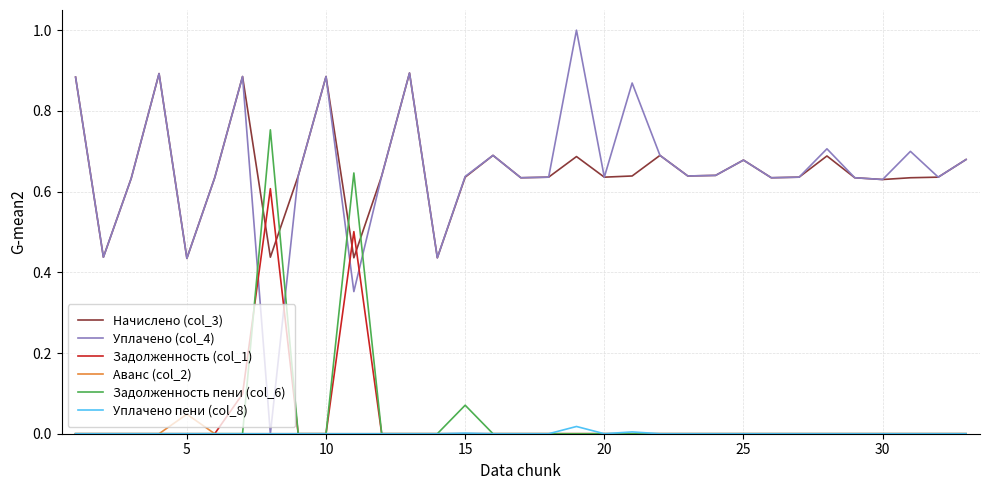

True or false: Аванс (col_2) and Начислено (col_3) intersect in this chart.

False